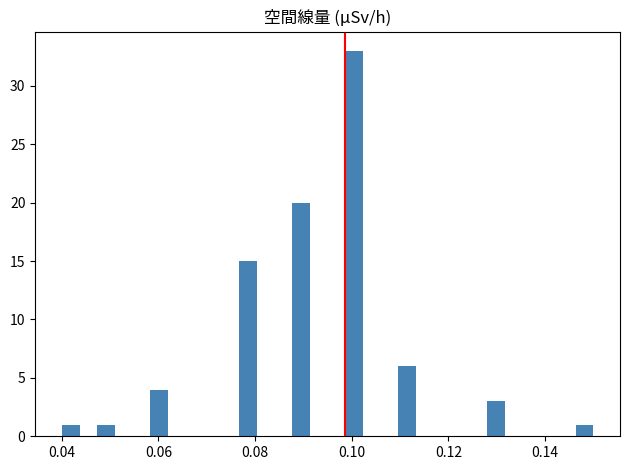

Read against the x-axis, roughly where is the centre of the tallest bar?

0.100